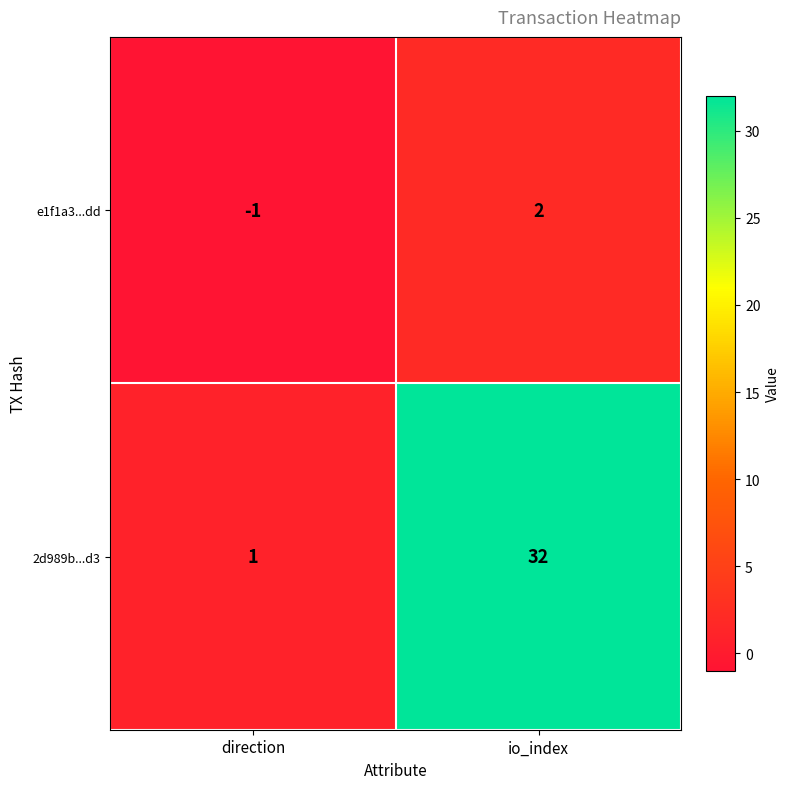

The value of 2d989b...d3 at io_index is 32. True or false?

True